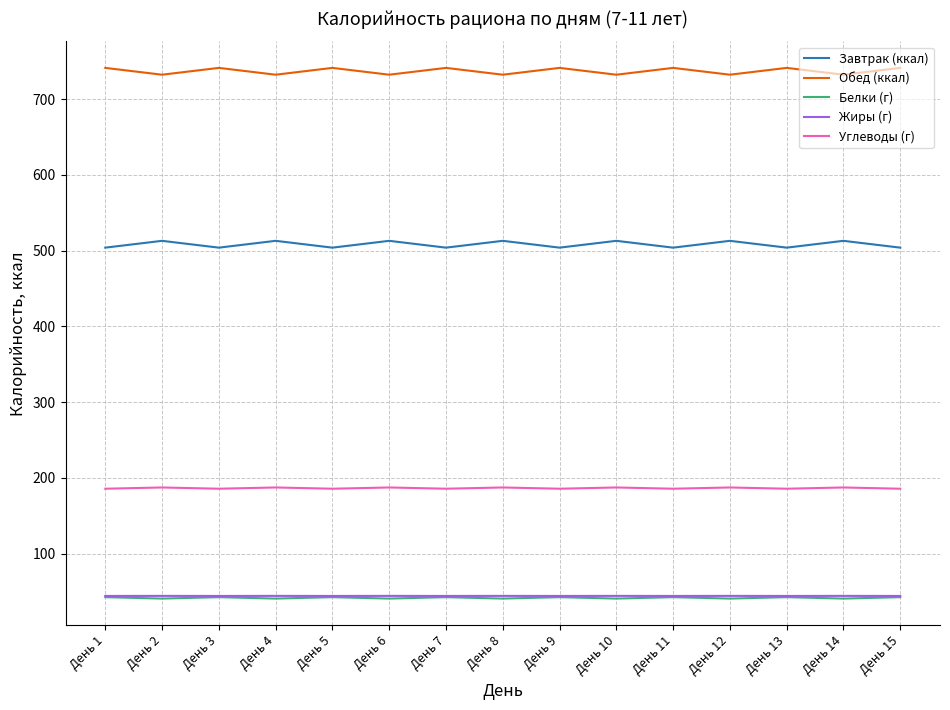

True or false: Завтрак (ккал) and Белки (г) intersect in this chart.

False